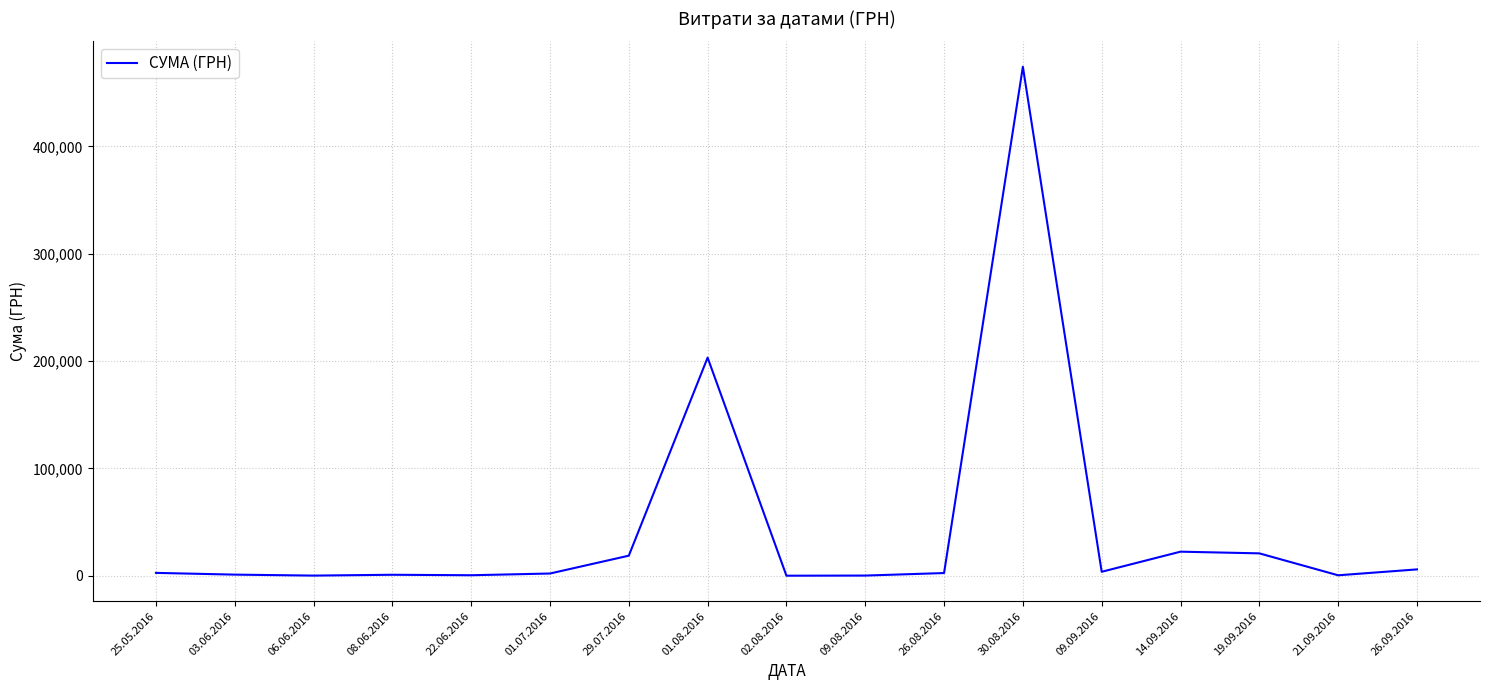

How many values exceed 2486?

9